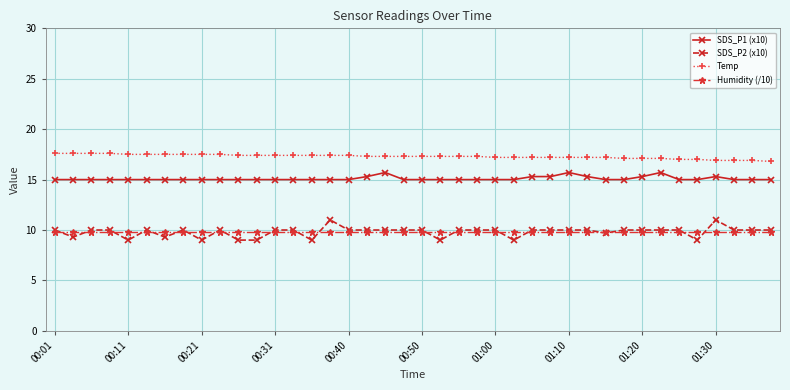

How many distinct data groups are displayed?

4